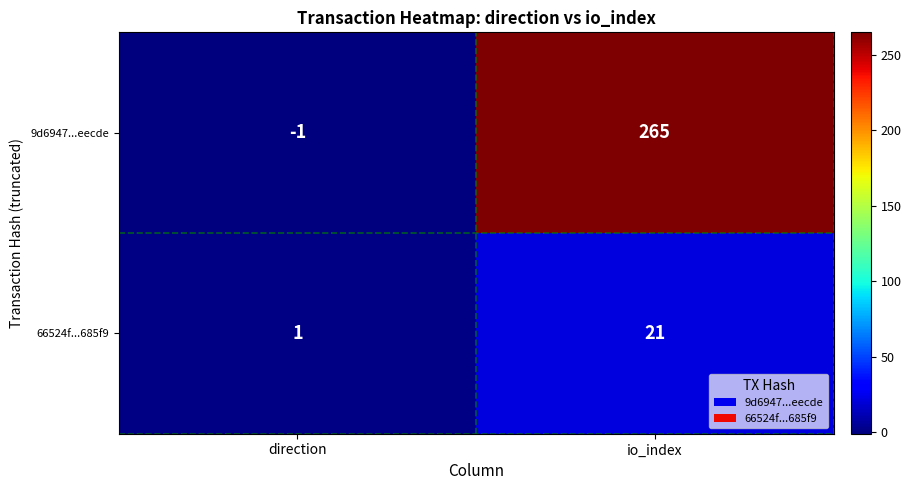

Rank the series by their maximum value, from highest to lowest.

9d6947...eecde, 66524f...685f9